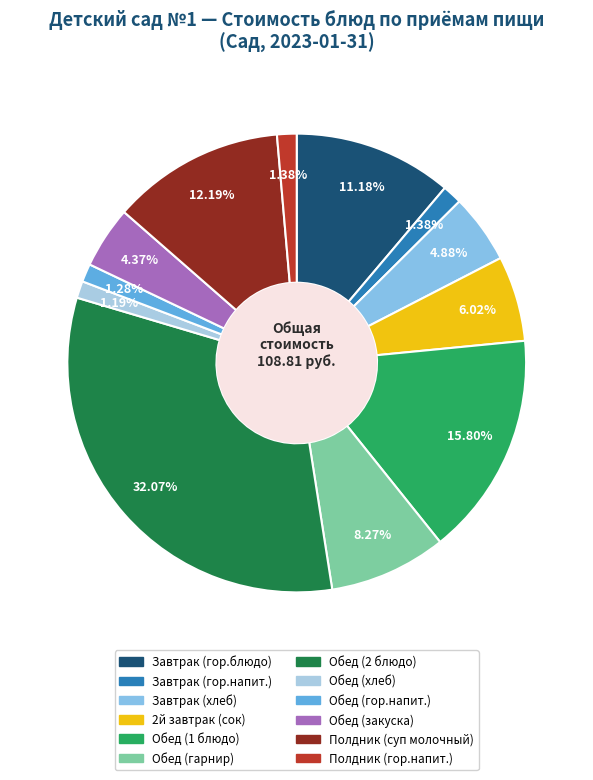

Which slice is the largest?

Обед (2 блюдо)